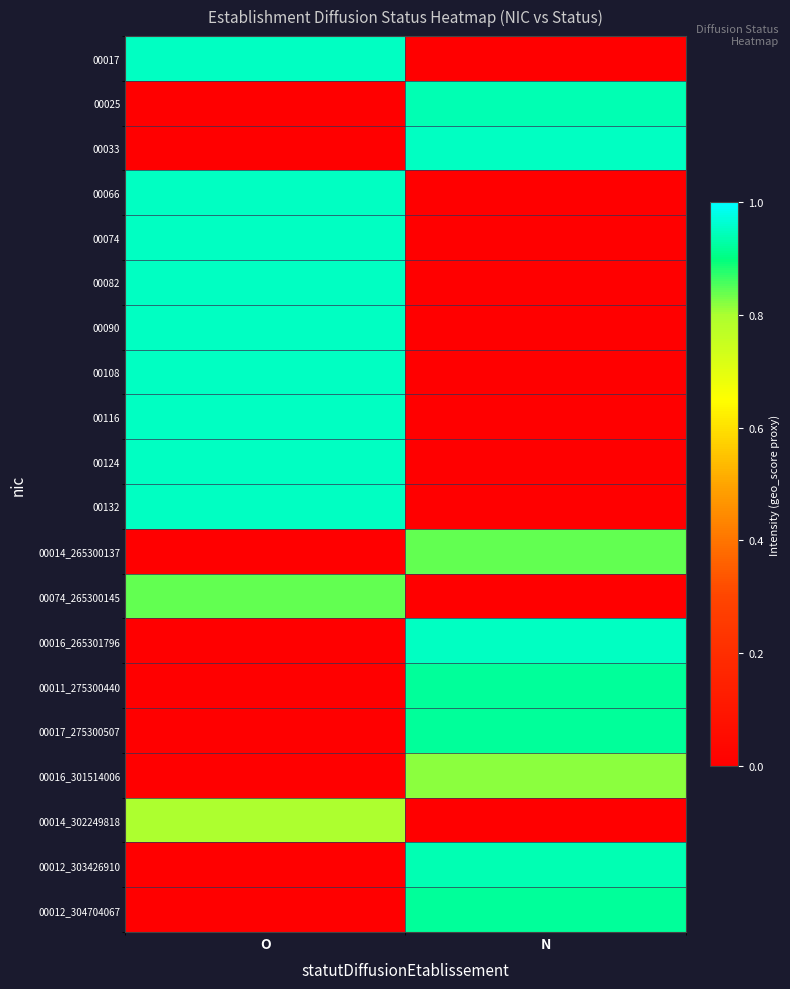

Reading left to right, transcribe all the data shown in this chart.

00017: O=0.9	N=0.0
00025: O=0.0	N=0.9
00033: O=0.0	N=0.9
00066: O=0.9	N=0.0
00074: O=0.9	N=0.0
00082: O=0.9	N=0.0
00090: O=0.9	N=0.0
00108: O=0.9	N=0.0
00116: O=0.9	N=0.0
00124: O=0.9	N=0.0
00132: O=0.9	N=0.0
00014_265300137: O=0.0	N=0.8
00074_265300145: O=0.8	N=0.0
00016_265301796: O=0.0	N=0.9
00011_275300440: O=0.0	N=0.9
00017_275300507: O=0.0	N=0.9
00016_301514006: O=0.0	N=0.8
00014_302249818: O=0.8	N=0.0
00012_303426910: O=0.0	N=0.9
00012_304704067: O=0.0	N=0.9